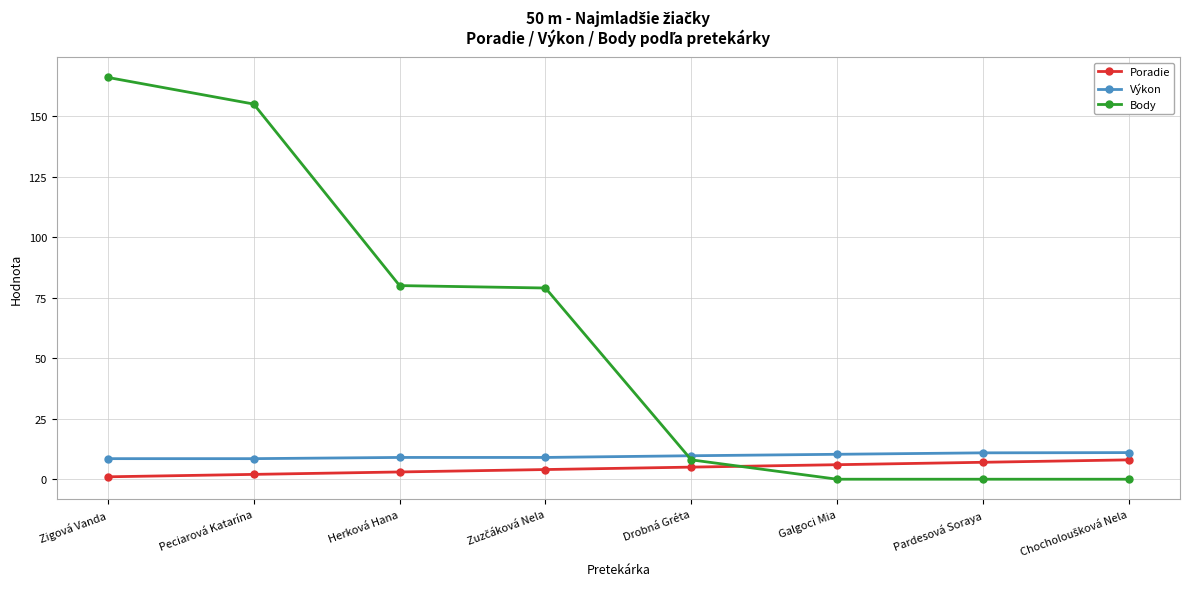

Which series has the largest total across all categories?

Body